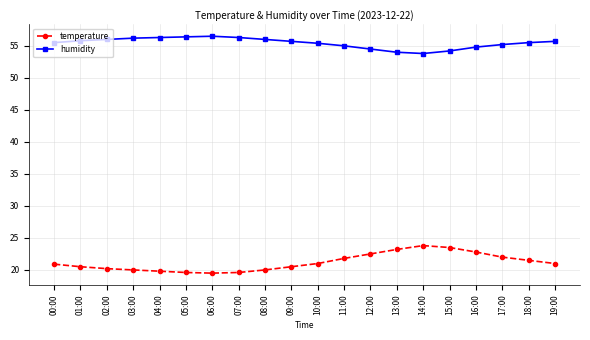

What is the label of the 15th point from the left?

14:00